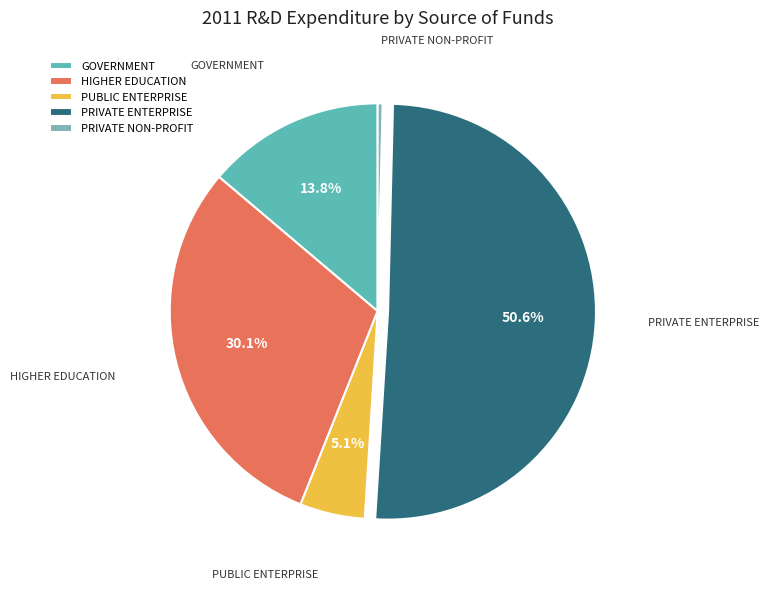

What is the ratio of the value at GOVERNMENT to the value at PUBLIC ENTERPRISE?

2.7